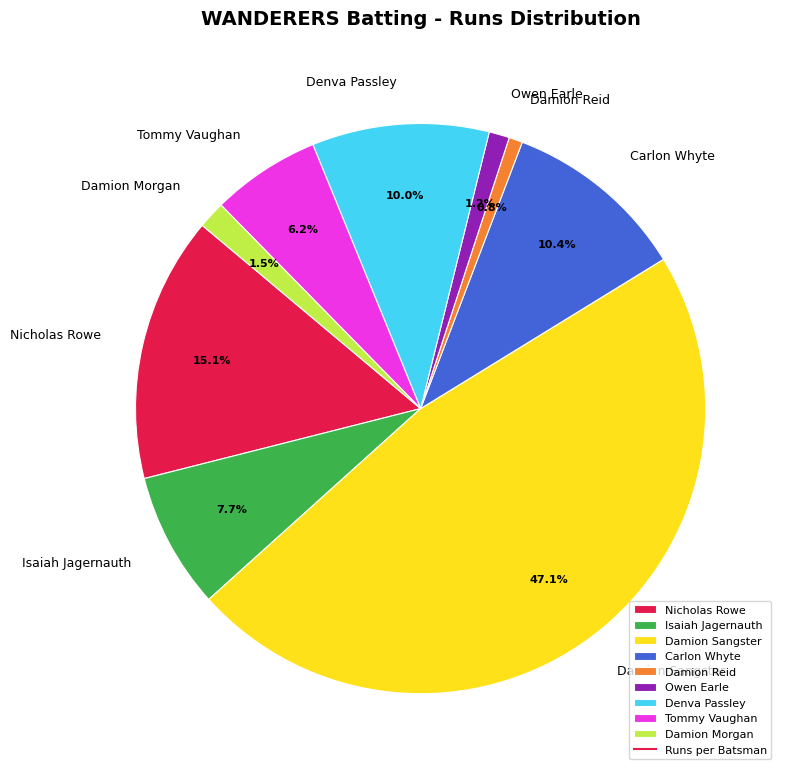

How much of the chart is everything except Damion Sangster?

52.9%